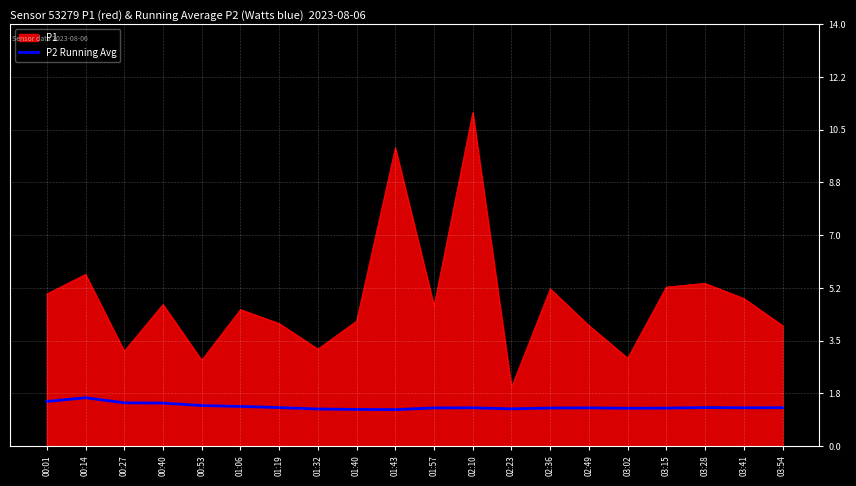

The P2 Running Avg series shows 0.8 at 03:54. True or false?

False